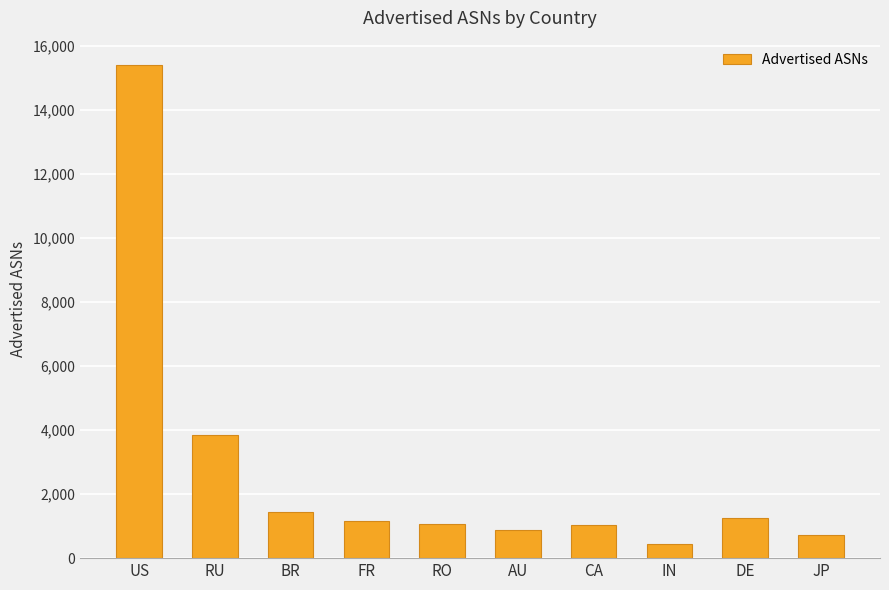

What is the approximate value at US?

15382